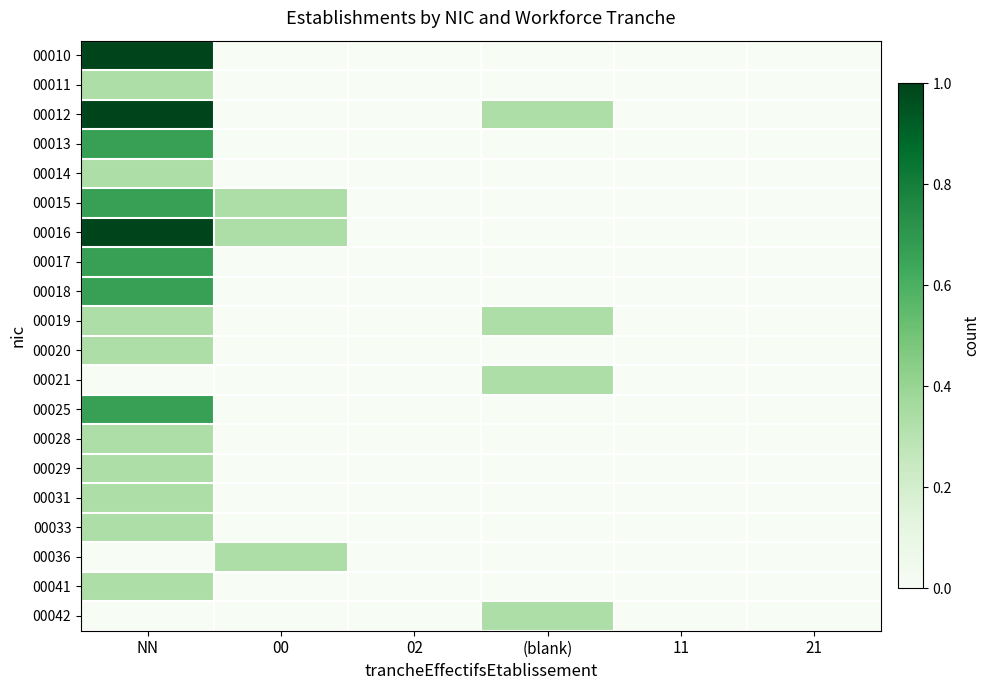

Which category has the lowest value across all series?

00